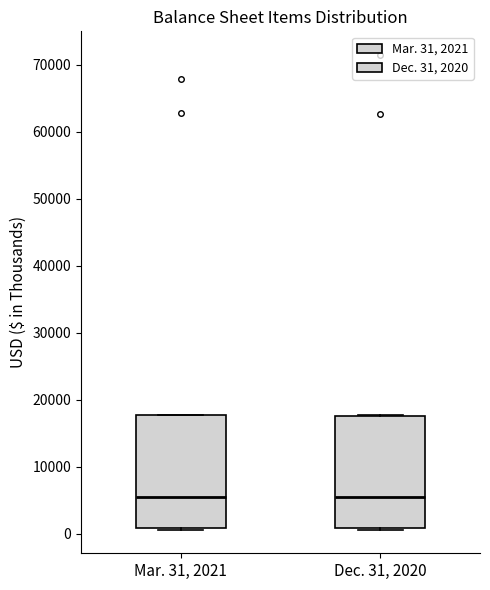

Reading left to right, read every box against the y-axis: the position of its median line, the range the box covers, and the ends of its whiskers. The values are not printed on the chart, so give them approximately, as read against the axis.

Mar. 31, 2021: median 5000, box 1000 to 18000, whiskers 1000 to 18000
Dec. 31, 2020: median 5000, box 1000 to 18000, whiskers 1000 to 18000